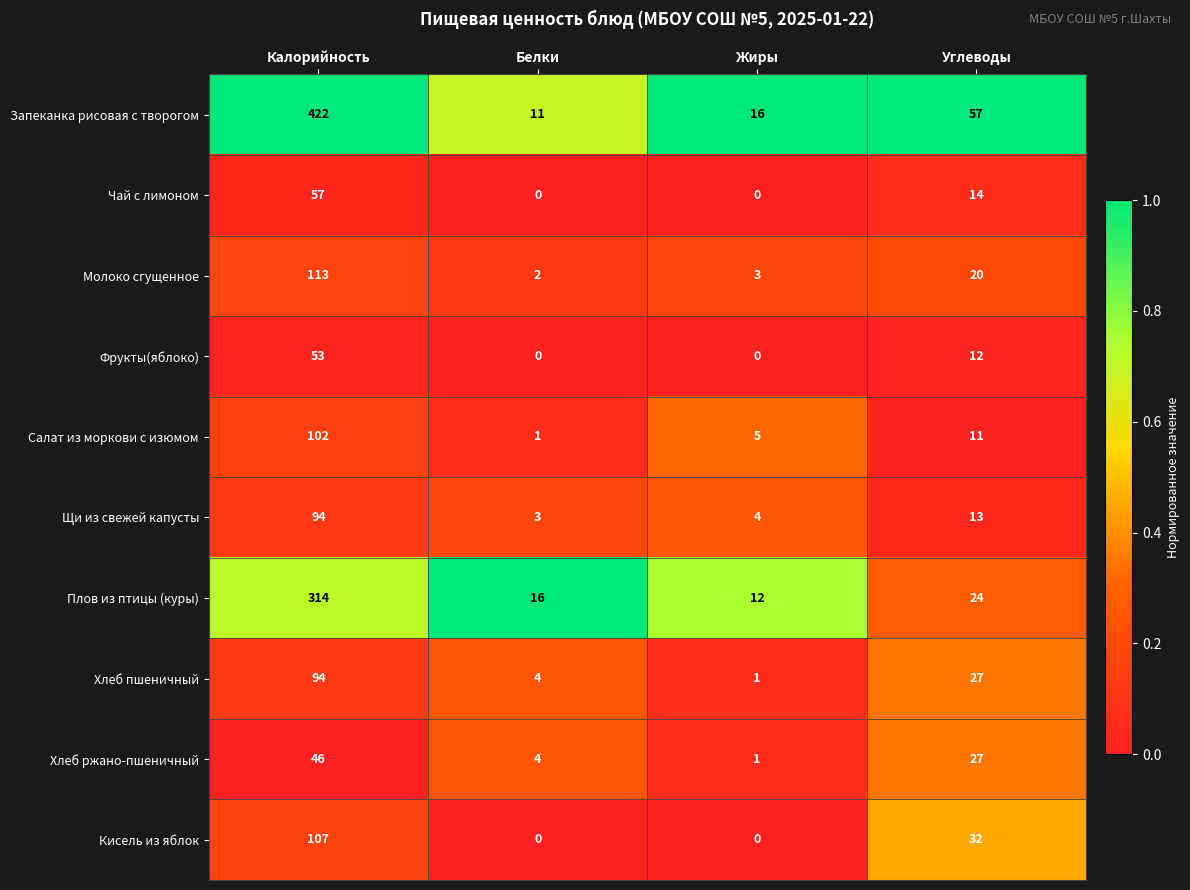

Which series has the largest total across all categories?

Запеканка рисовая с творогом